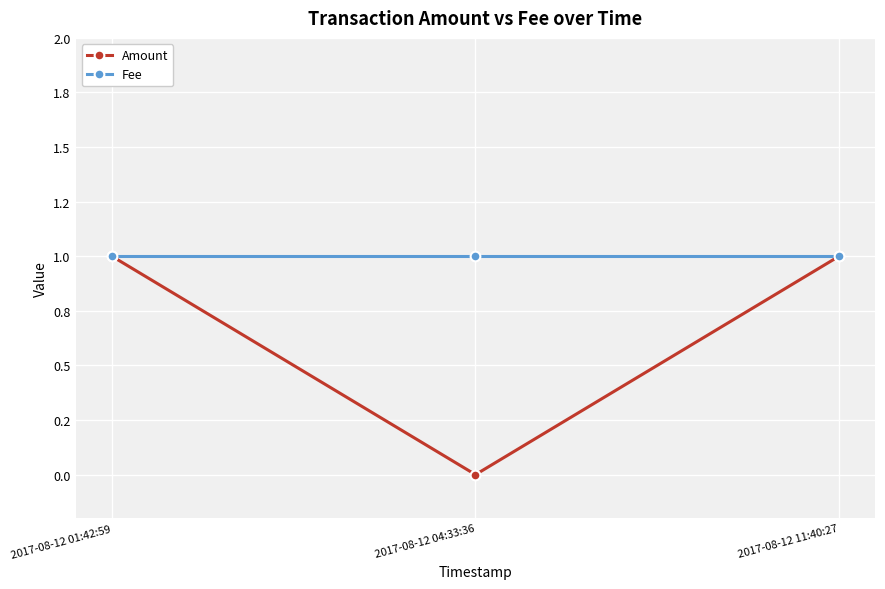

Does the chart have visible grid lines?

Yes